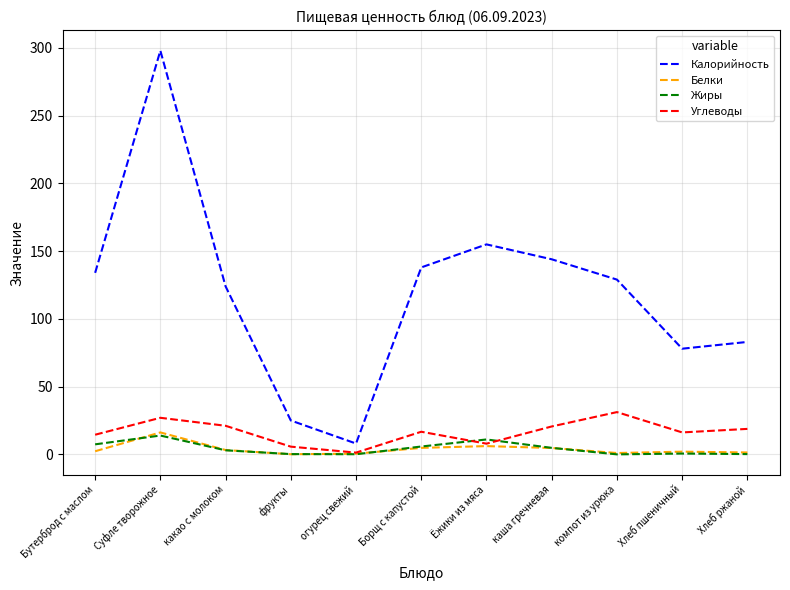

What is the difference between the Калорийность values at Ёжики из мяса and компот из урюка?

26.0